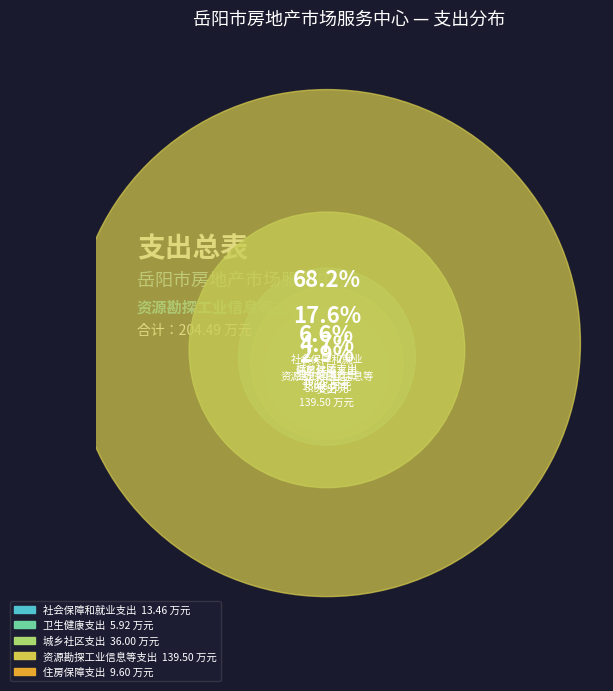

What is the change in value from 社会保障和就业支出 to 住房保障支出?

-3.9